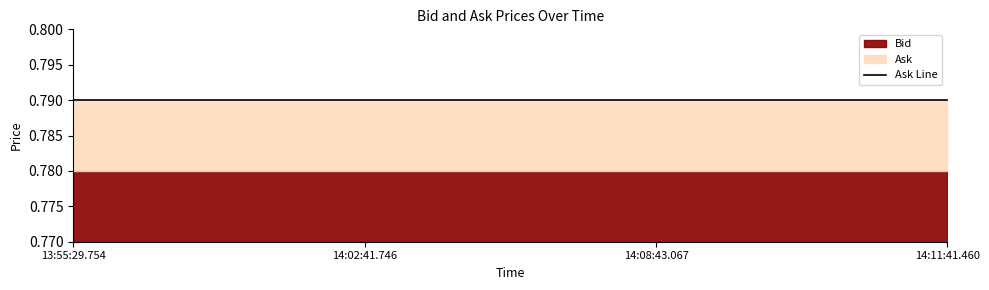

Rank the series by their maximum value, from lowest to highest.

Bid, Ask